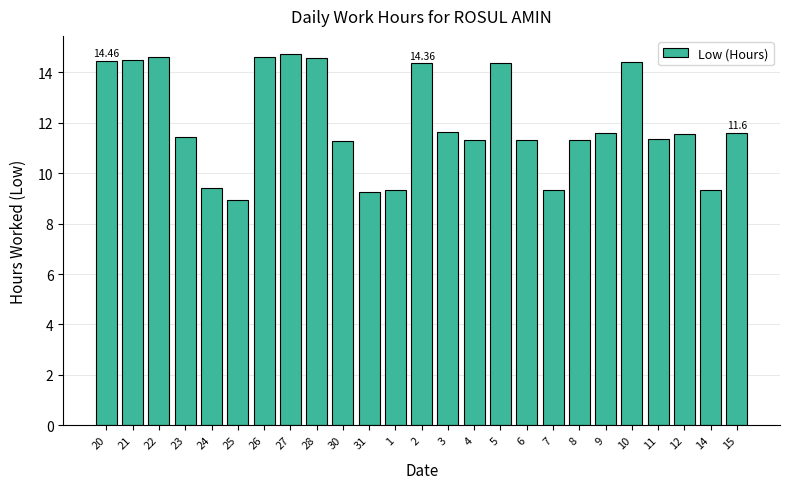

What is the difference between the second highest and second lowest values?

5.3